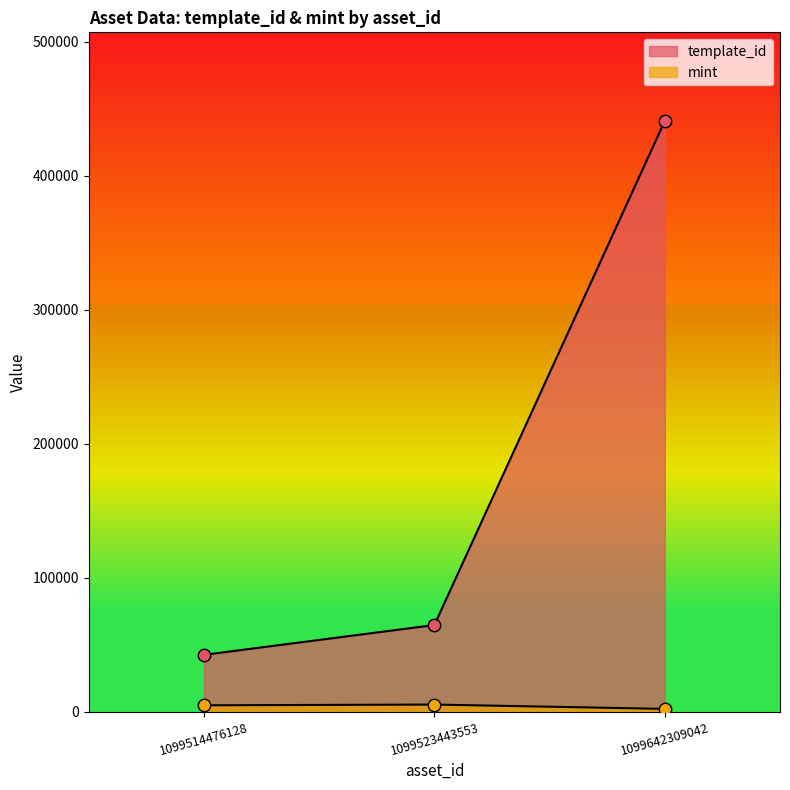

Is the value of template_id at 1099523443553 greater than the value of mint at 1099514476128?

Yes